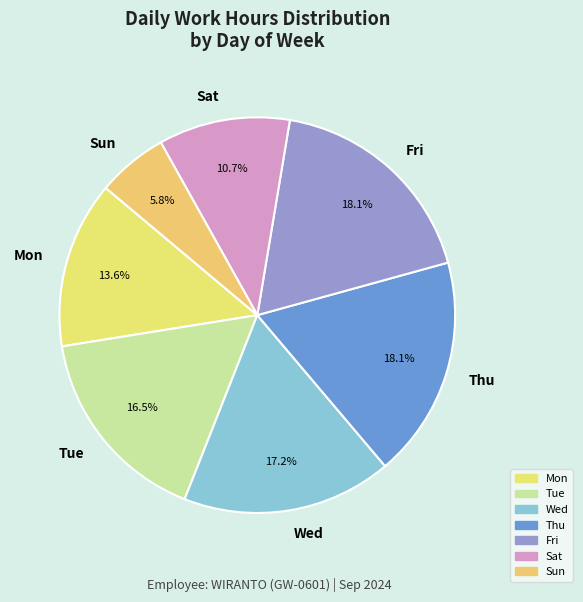

How many segments does this pie chart have?

7